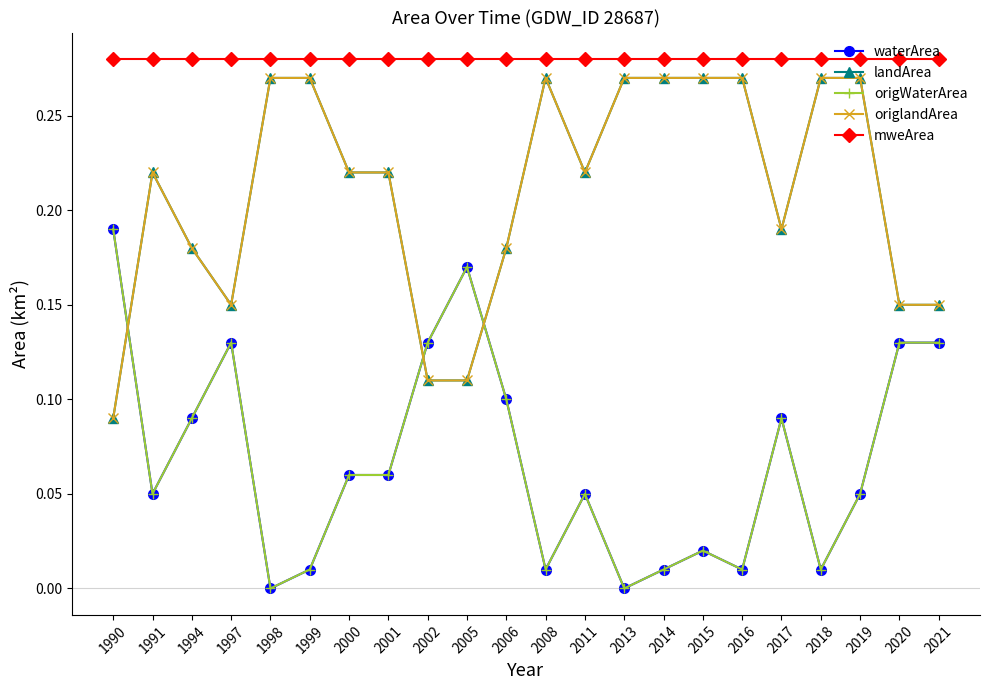

Read the origlandArea value at 2005.

0.1